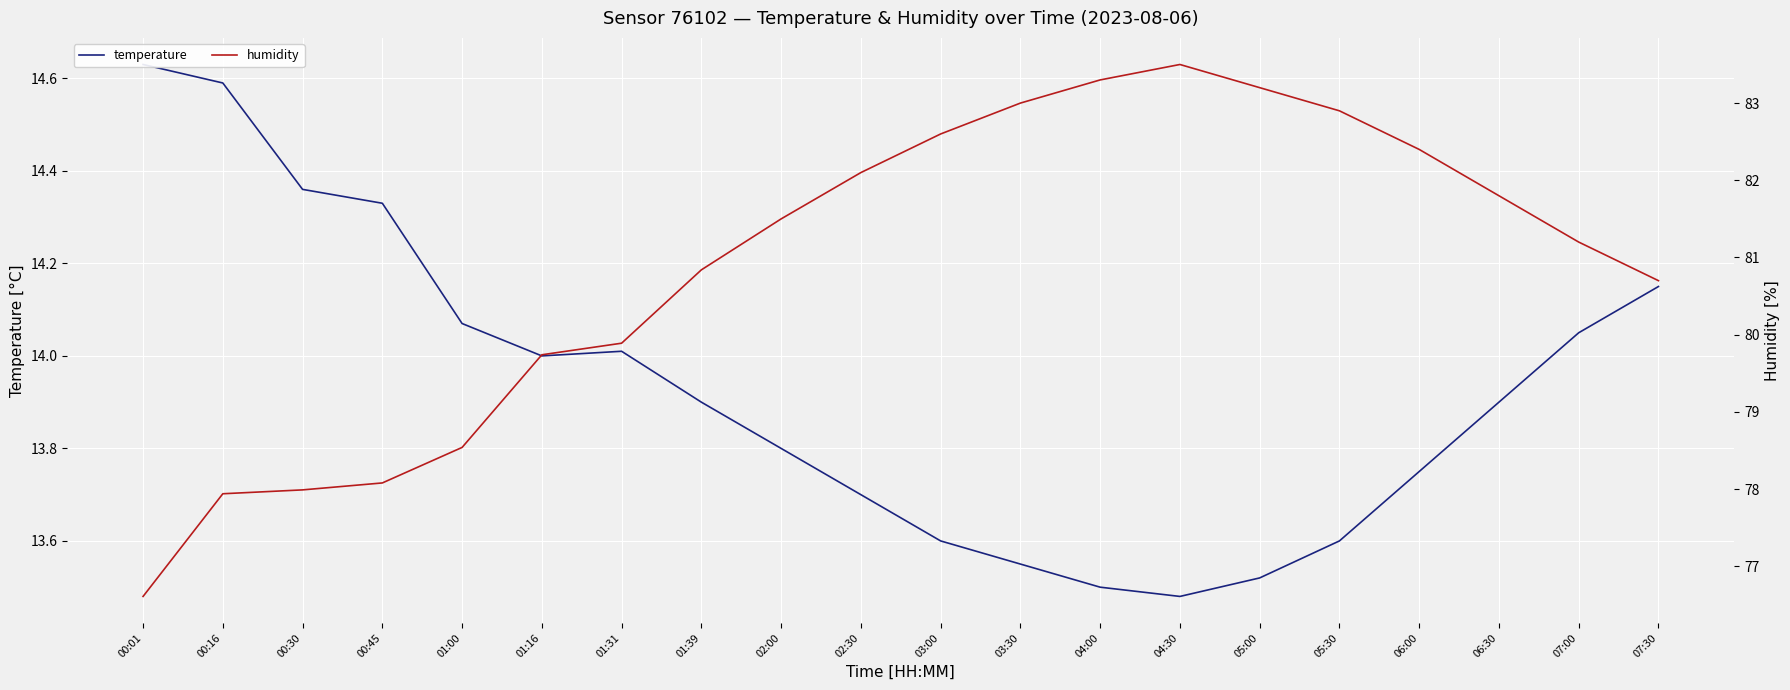

Reading right to left, what are all the values shown in this chart?

temperature: 14.2	14.1	13.9	13.8	13.6	13.5	13.5	13.5	13.6	13.6	13.7	13.8	13.9	14.0	14.0	14.1	14.3	14.4	14.6	14.6
humidity: 80.7	81.2	81.8	82.4	82.9	83.2	83.5	83.3	83.0	82.6	82.1	81.5	80.8	79.9	79.7	78.5	78.1	78.0	77.9	76.6